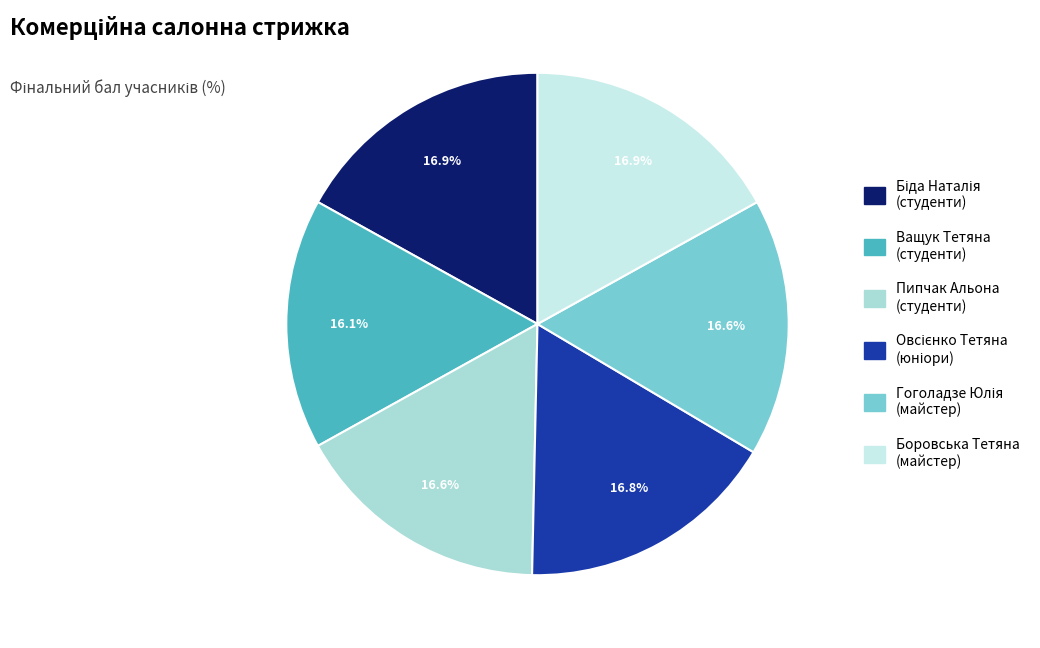

Approximately how many times larger is the value at Боровська Тетяна (майстер) compared to Пипчак Альона (студенти)?

1.0